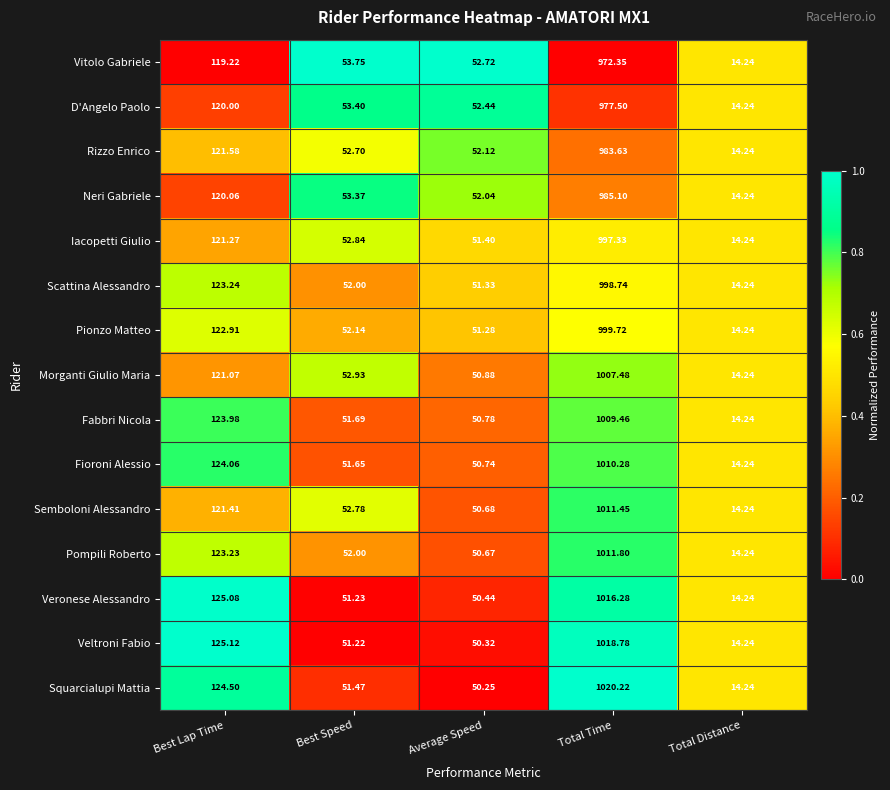

At which category does the chart reach its peak across all series?

Total Time